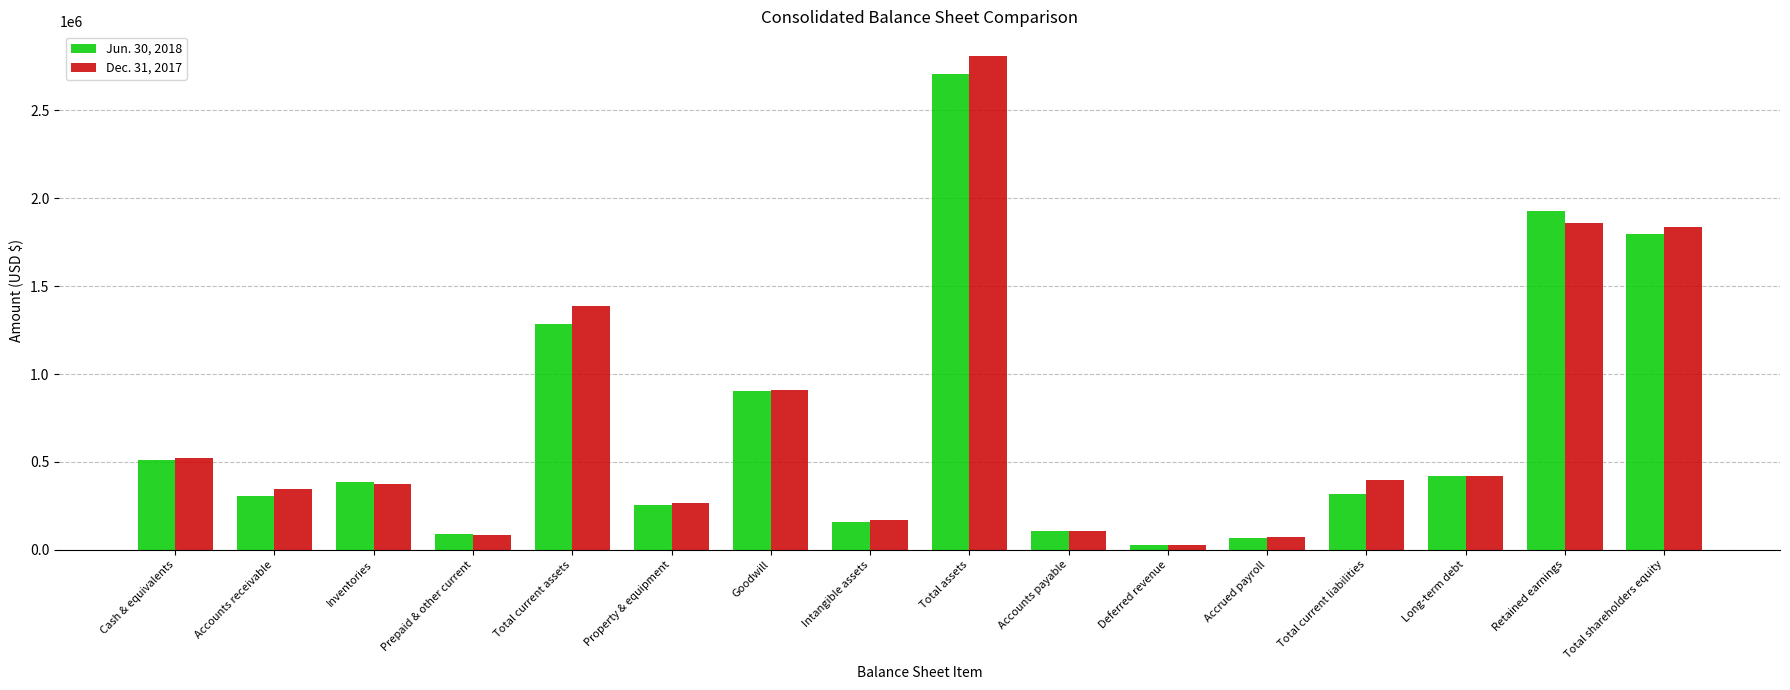

Which series changed the most between Intangible assets and Retained earnings?

Jun. 30, 2018